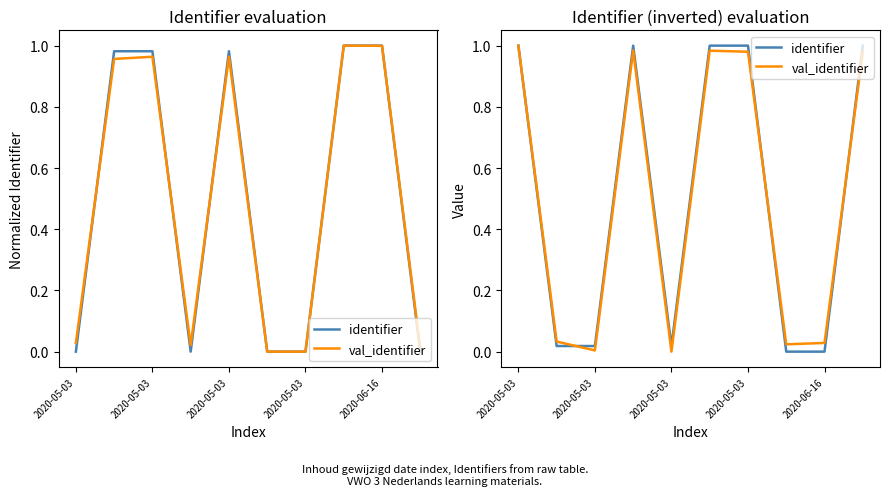

Which series changed the most between 2020-05-03 and 2020-05-03?

identifier